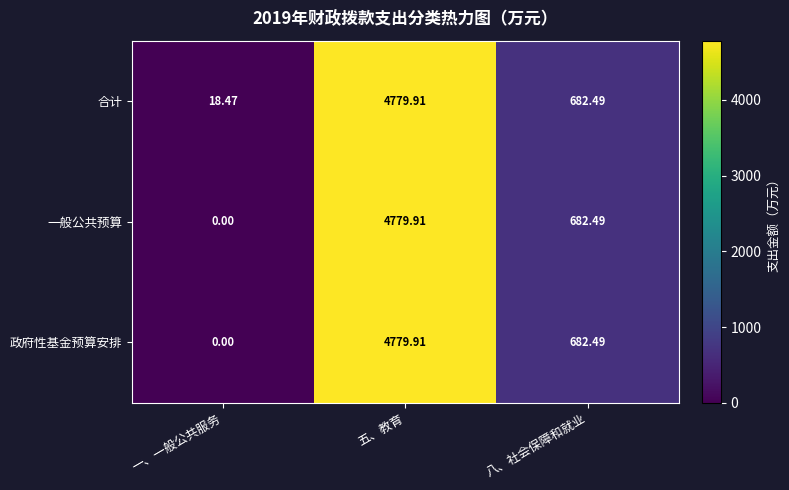

Which category has the lowest value in the 政府性基金预算安排 series?

一、一般公共服务